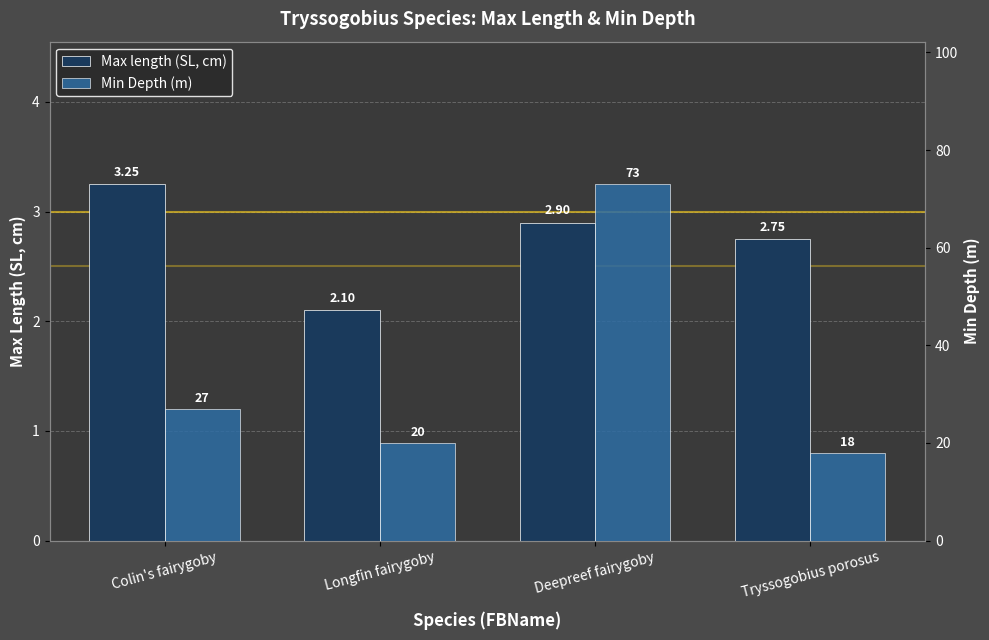

Rank the series by their average value, from lowest to highest.

Max length (SL, cm), Min Depth (m)